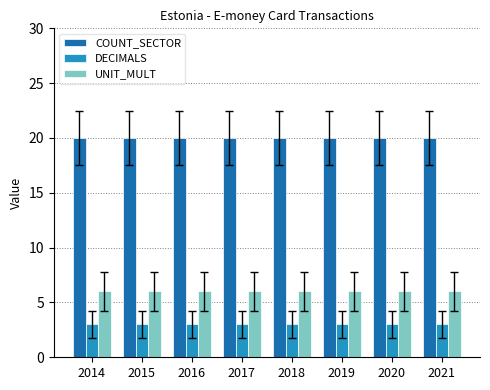

List the series in order of their peak value, lowest first.

DECIMALS, UNIT_MULT, COUNT_SECTOR